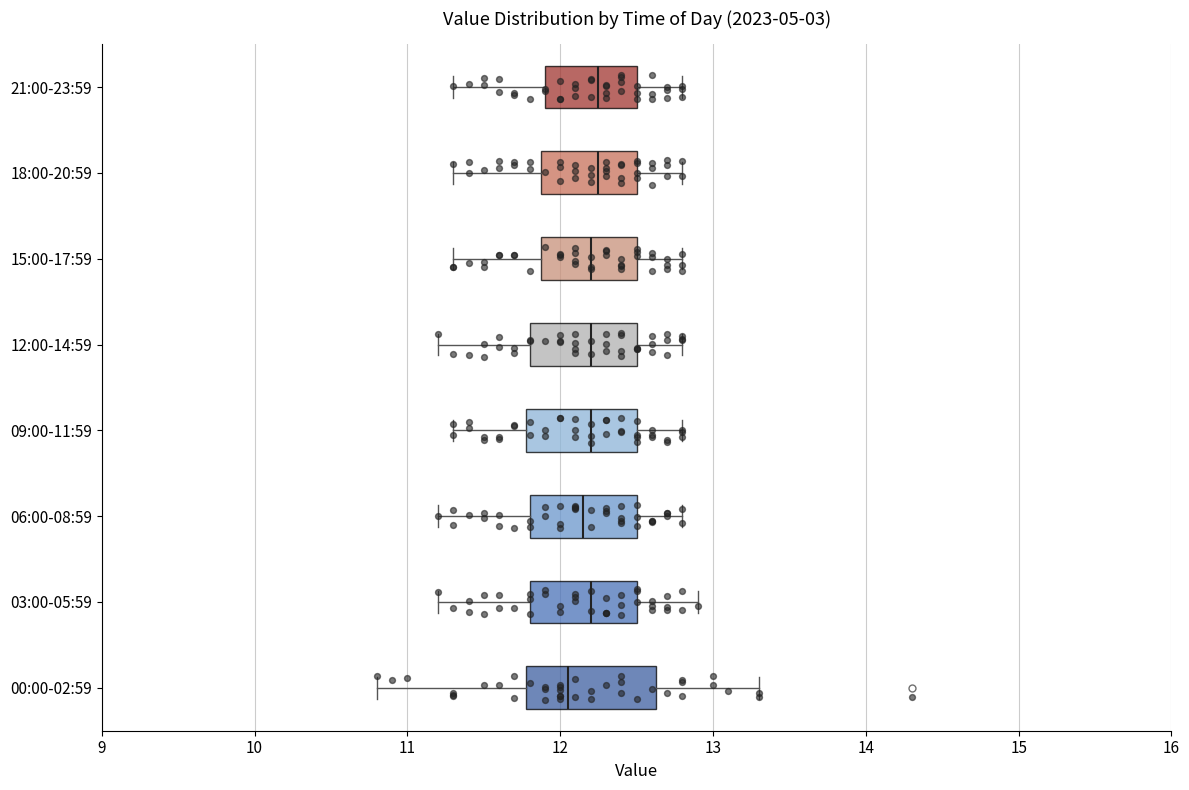

Where does the right whisker of the box for 21:00-23:59 end on the x-axis? The values are not printed on the chart, so give them approximately, as read against the axis.

12.8